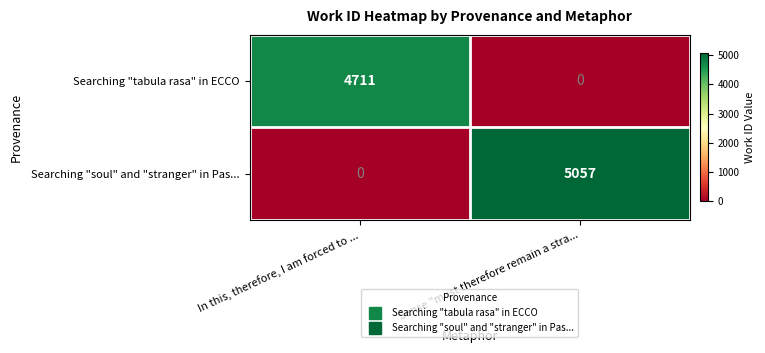

What is the sum of the Searching "soul" and "stranger" in Pas... values at Sense "must therefore remain a stra... and In this, therefore, I am forced to ...?

5057